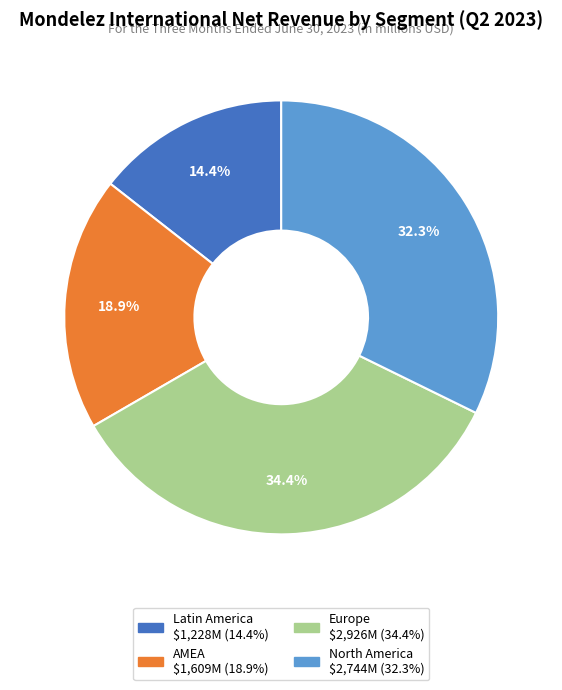

True or false: AMEA accounts for 19% of the total.

True